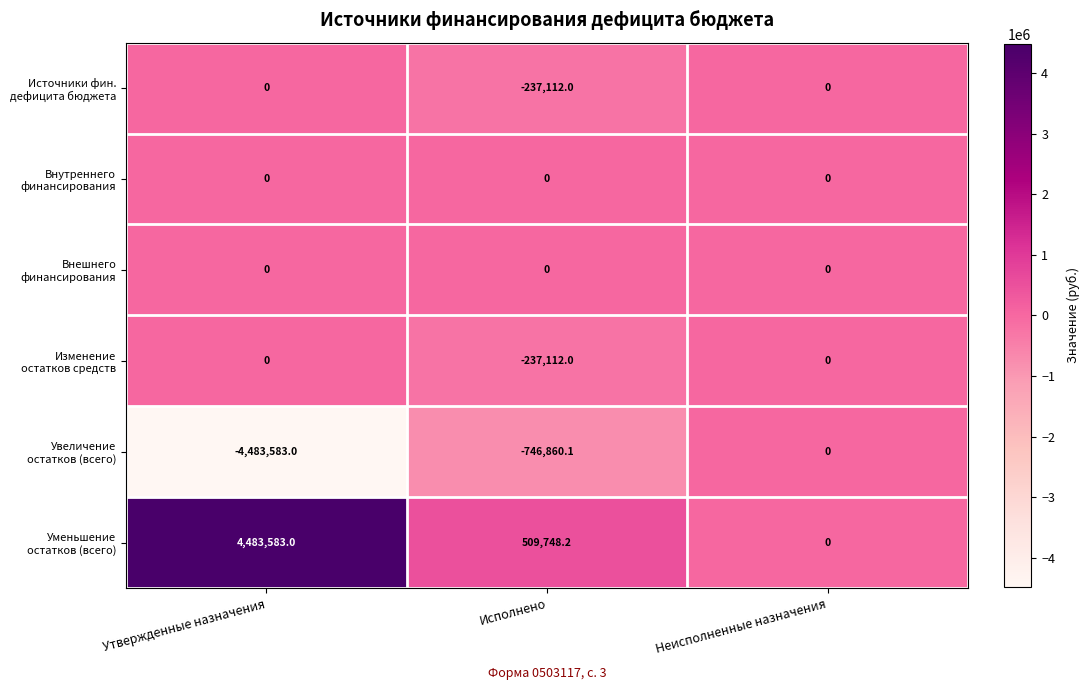

What is the difference between the highest and lowest values at Исполнено?

1256608.3